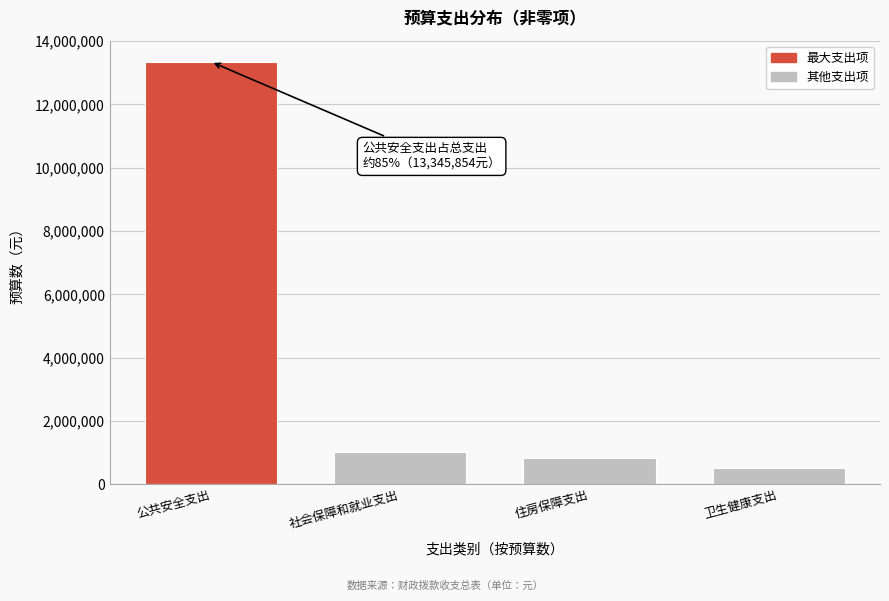

Reading right to left, extract all data points from this chart.

卫生健康支出=501264.5	住房保障支出=839525.2	社会保障和就业支出=1021519.9	公共安全支出=13345854.3